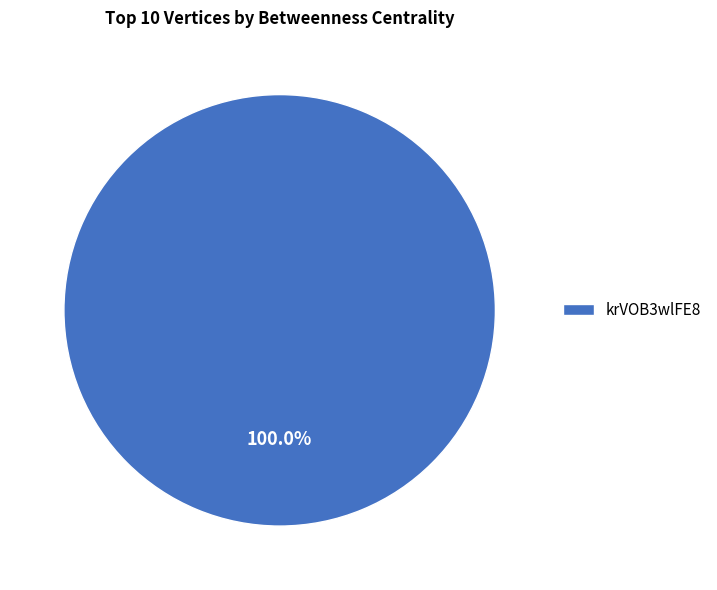

Rank the categories by value from lowest to highest.

krVOB3wlFE8